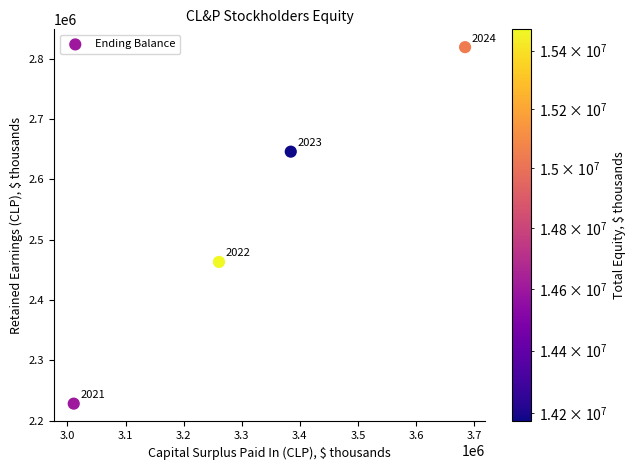

What Y value in the scatter plot is closest to 2523620?

2463094